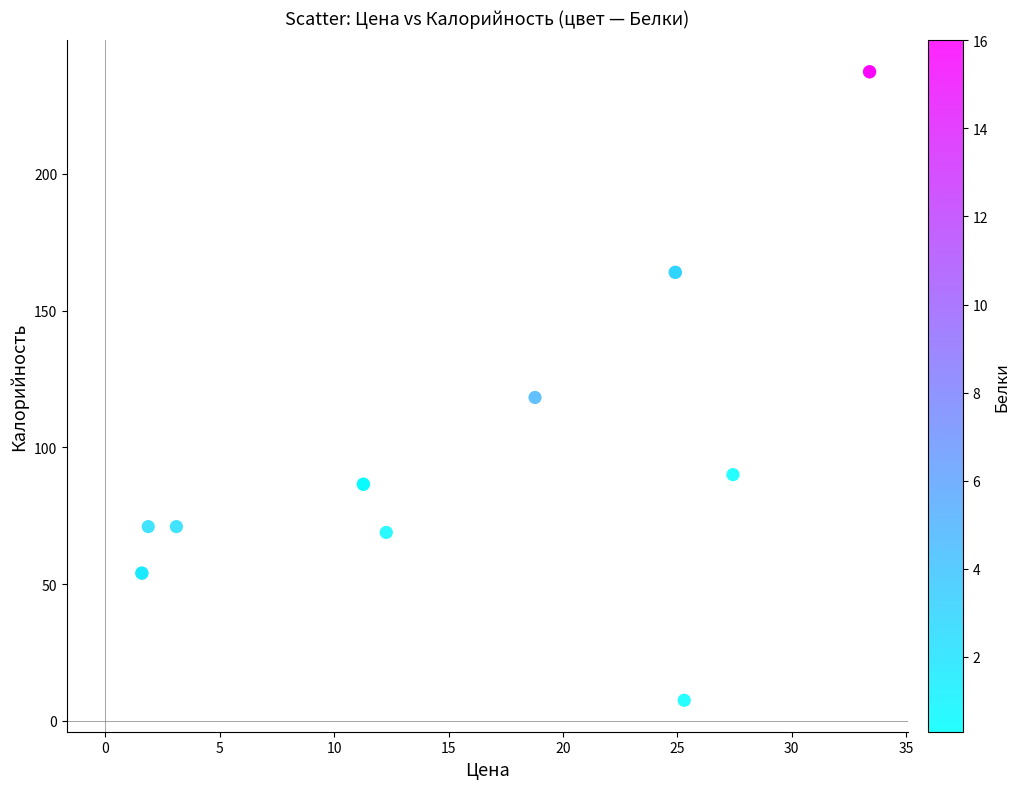

What Y value in the scatter plot is closest to 122?

118.2